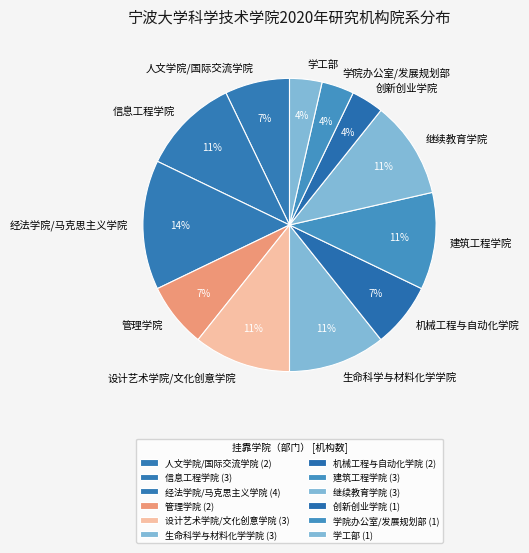

To the nearest percent, what is the average slice percentage?

8%